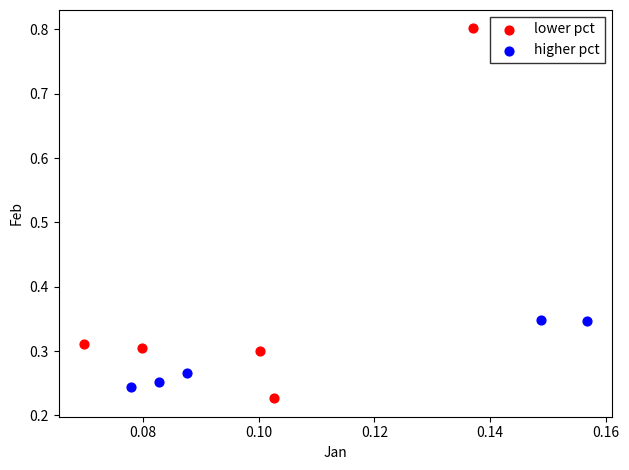

Which series has the largest Y range (max minus min)?

lower pct